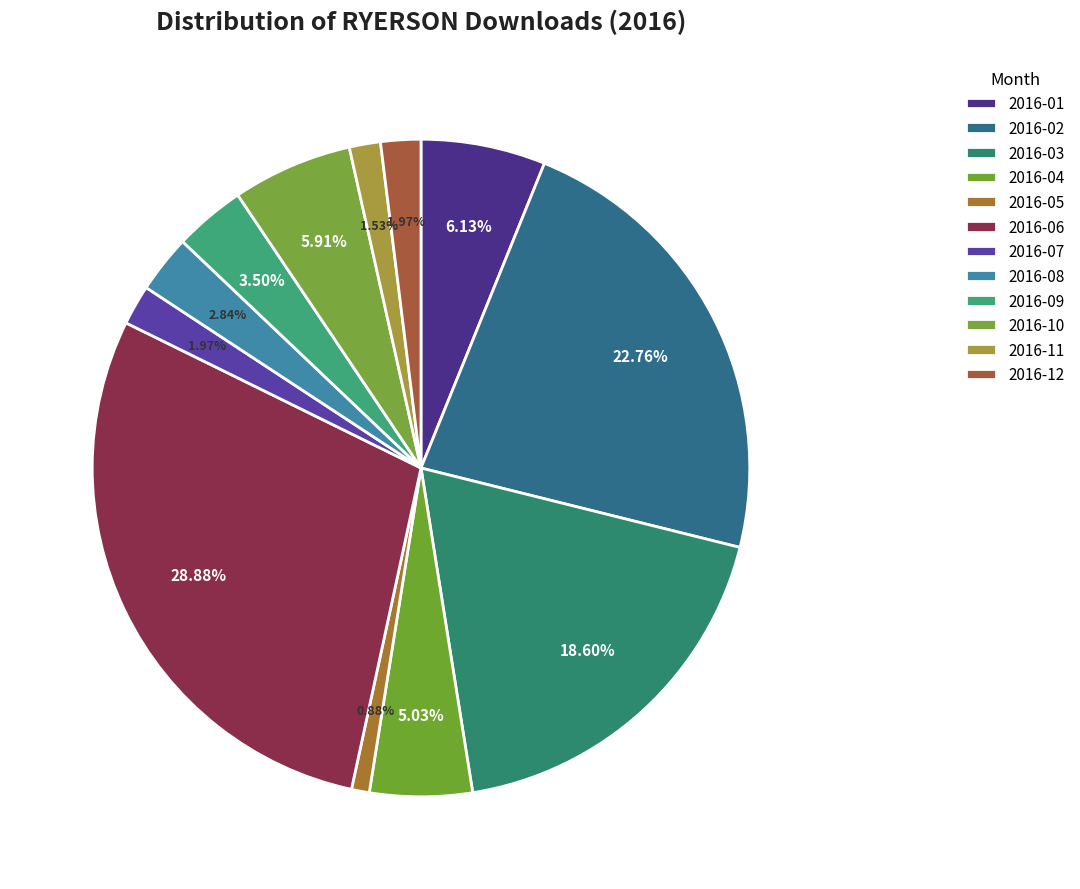

How many segments does this pie chart have?

12